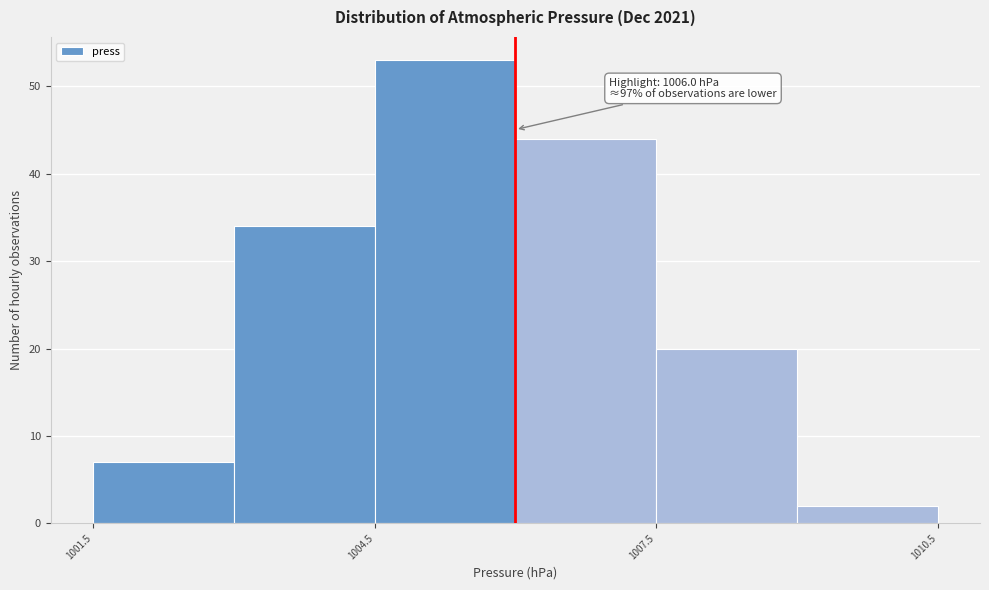

Around what value on the x-axis is the tallest bar? Give the approximate position of its centre, as read against the axis.

1005.5